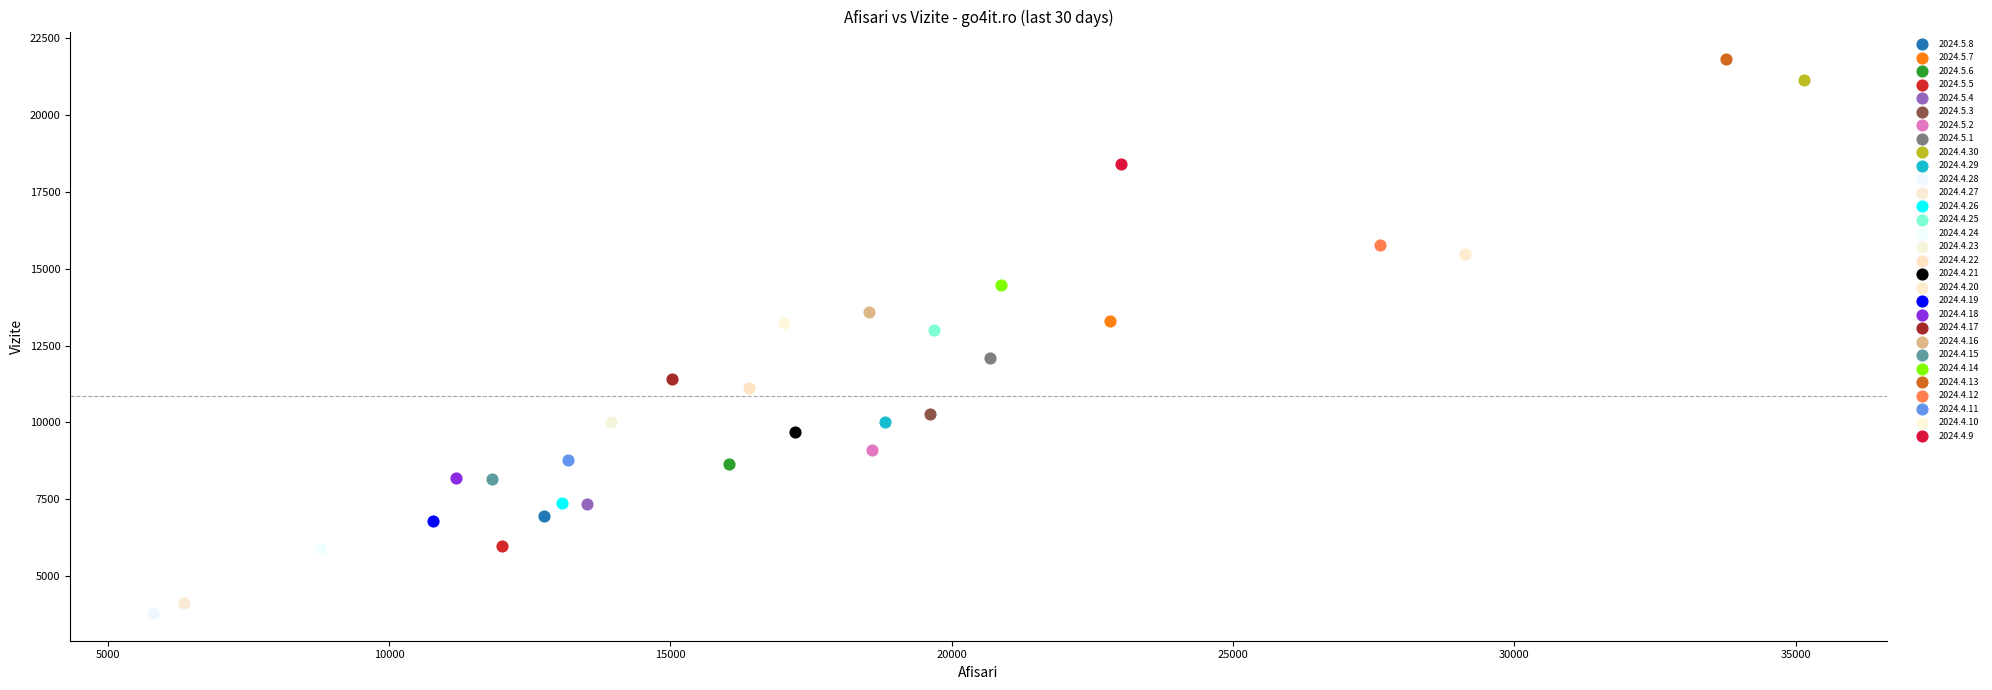

Which series contains the highest Y value?

2024.4.13